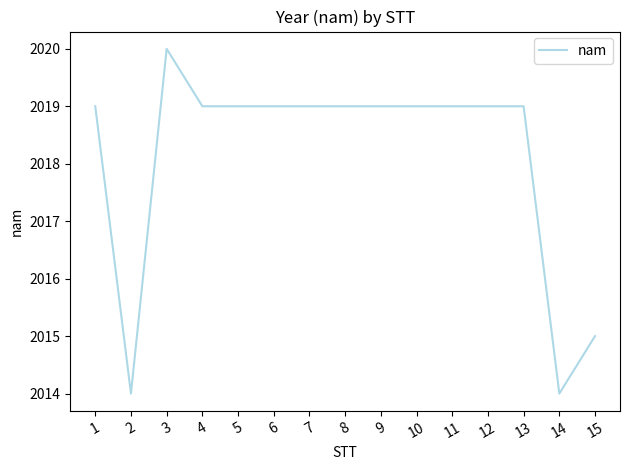

What is the change in value from 4 to 14?

-5